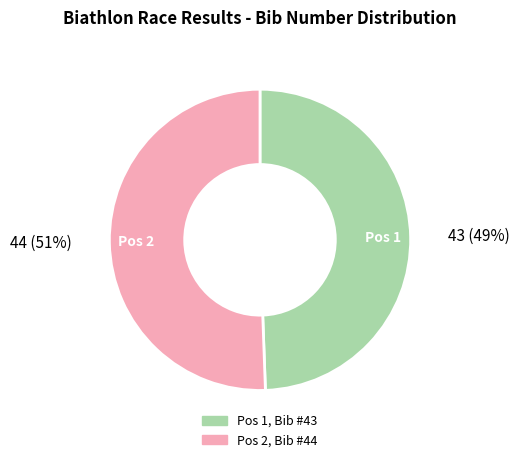

To the nearest percent, what is the average slice percentage?

50%